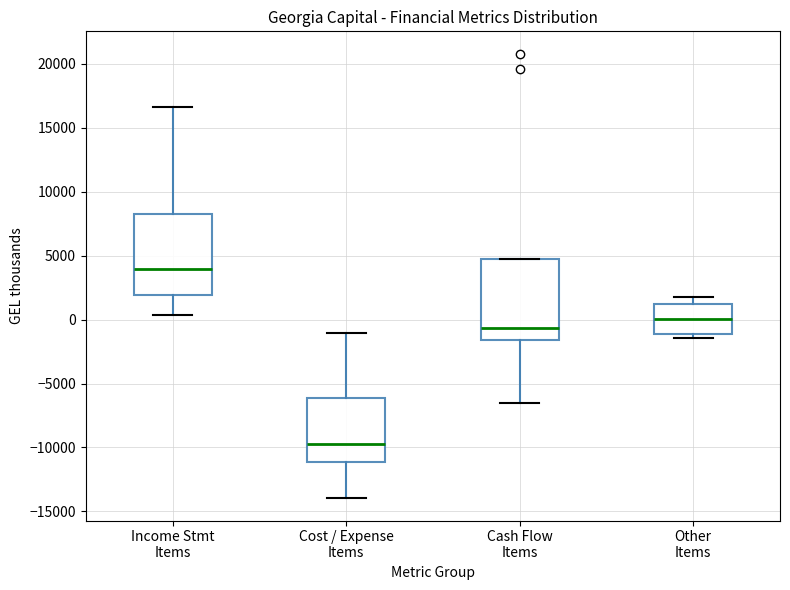

Reading left to right, transcribe this box plot: for each box, give where its median line is, the range the box spans, and where its two whiskers end, as read against the y-axis. The values are not printed on the chart, so give them approximately, as read against the axis.

Income Stmt Items: median 4000, box 2000 to 8500, whiskers 500 to 16500
Cost / Expense Items: median -9500, box -11000 to -6000, whiskers -14000 to -1000
Cash Flow Items: median -500, box -1500 to 4500, whiskers -6500 to 4500
Other Items: median 0, box -1000 to 1000, whiskers -1500 to 2000